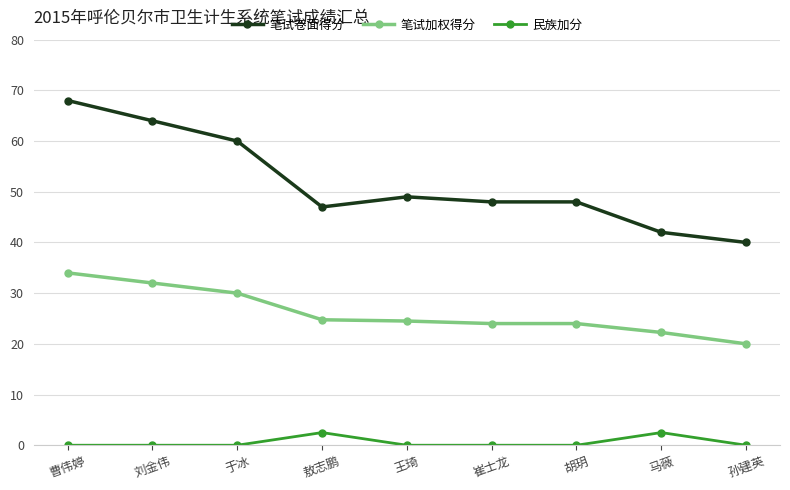

Count the number of data series in this chart.

3